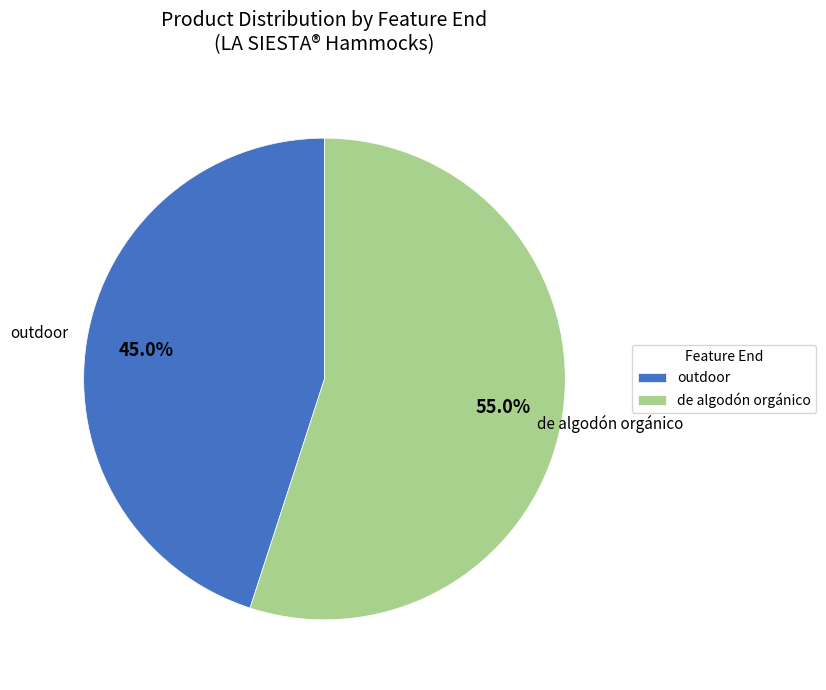

Rank the categories by value from highest to lowest.

de algodón orgánico, outdoor